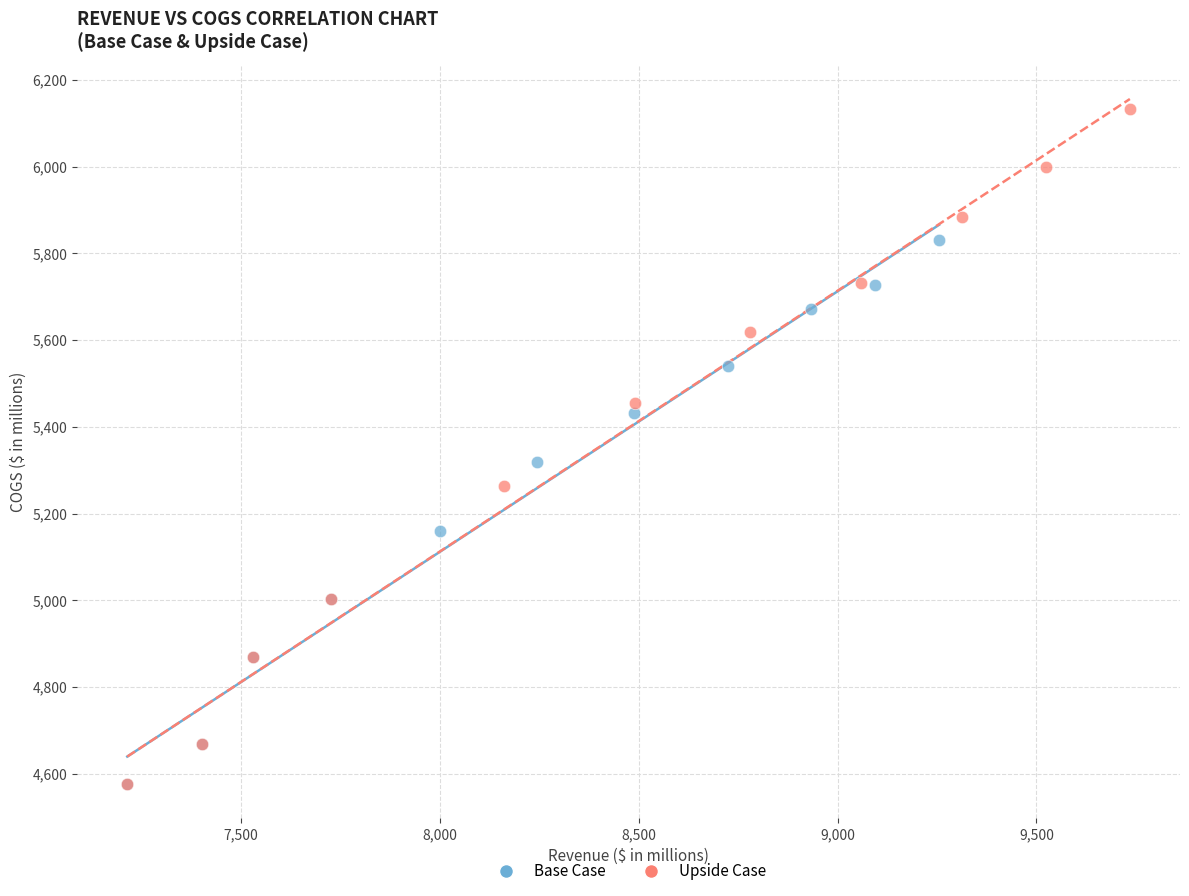

Which series has the widest spread of Y values?

Upside Case